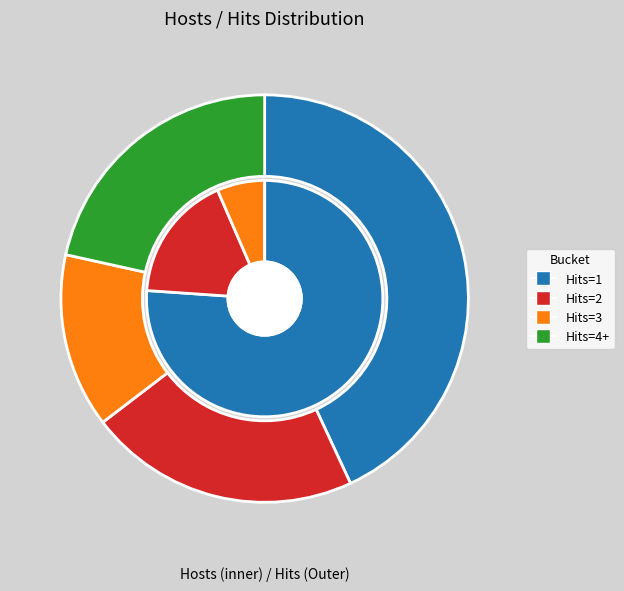

Is it true that 3 is 5% of the pie?

True